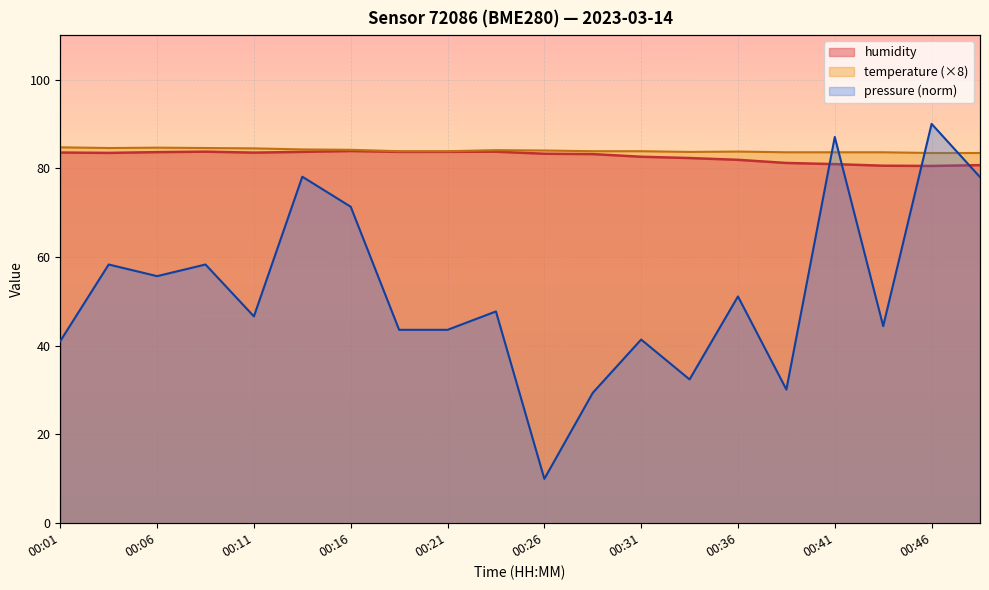

In humidity, how many points are lower than both neighbors (excluding endpoints)?

4